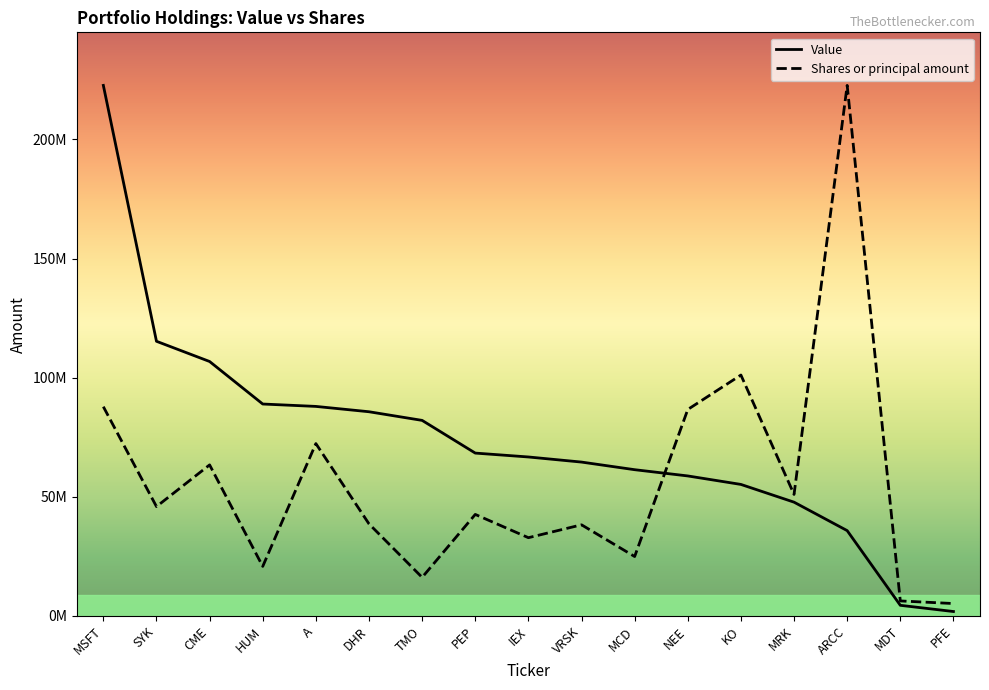

At which label does Shares or principal amount reach its peak?

ARCC